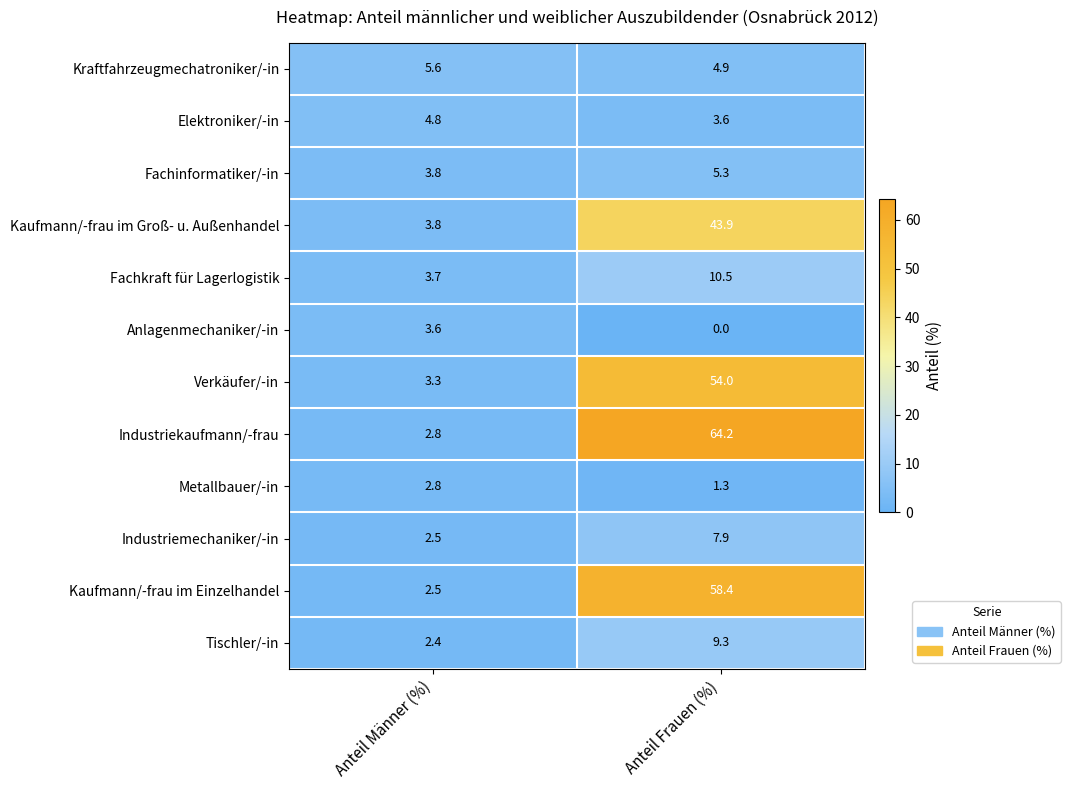

How many categories are shown in the chart?

2